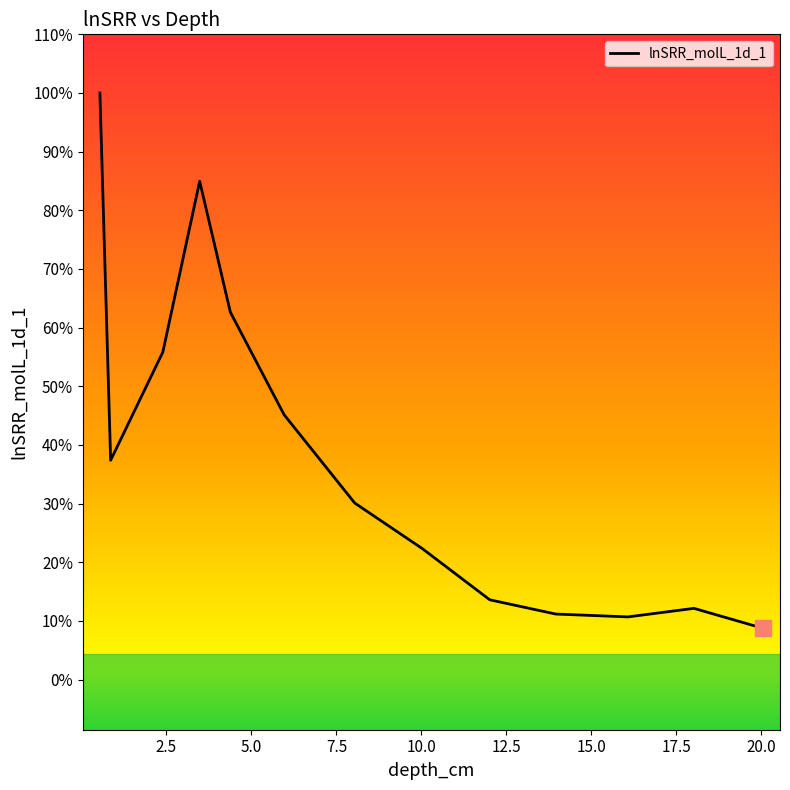

Which category has the lowest value across all series?

20.045147